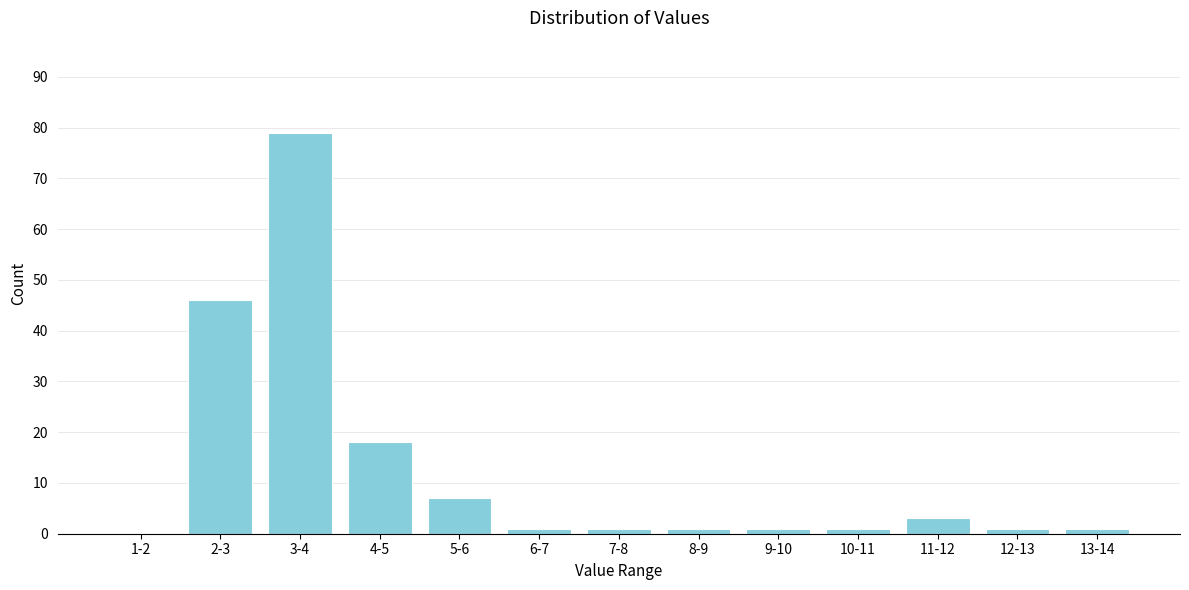

Reading right to left, list all the values displayed in this chart.

13-14=1	12-13=1	11-12=3	10-11=1	9-10=1	8-9=1	7-8=1	6-7=1	5-6=7	4-5=18	3-4=79	2-3=46	1-2=0